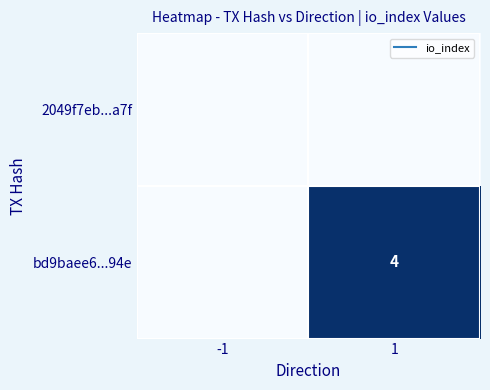

The value of bd9baee6...94e at -1 is 1. True or false?

False